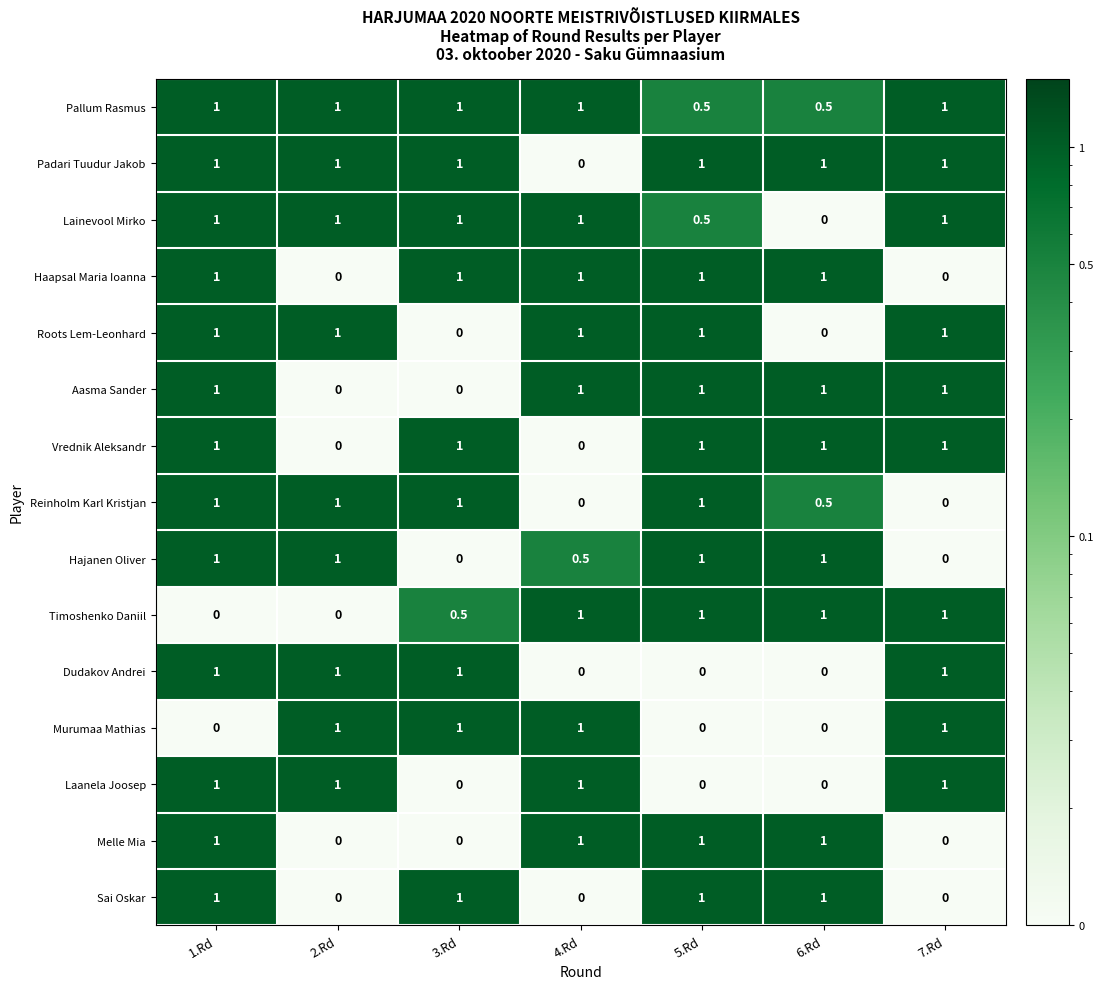

At how many categories does at least one series exceed 0?

7